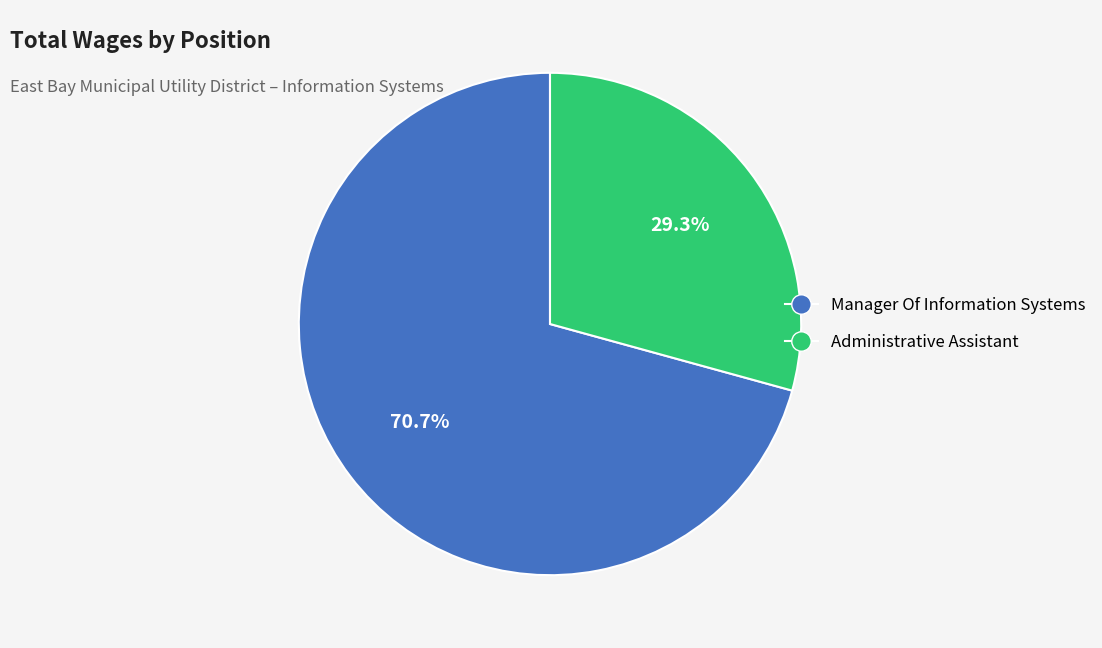

To the nearest percent, what portion does Manager Of Information Systems represent?

71%